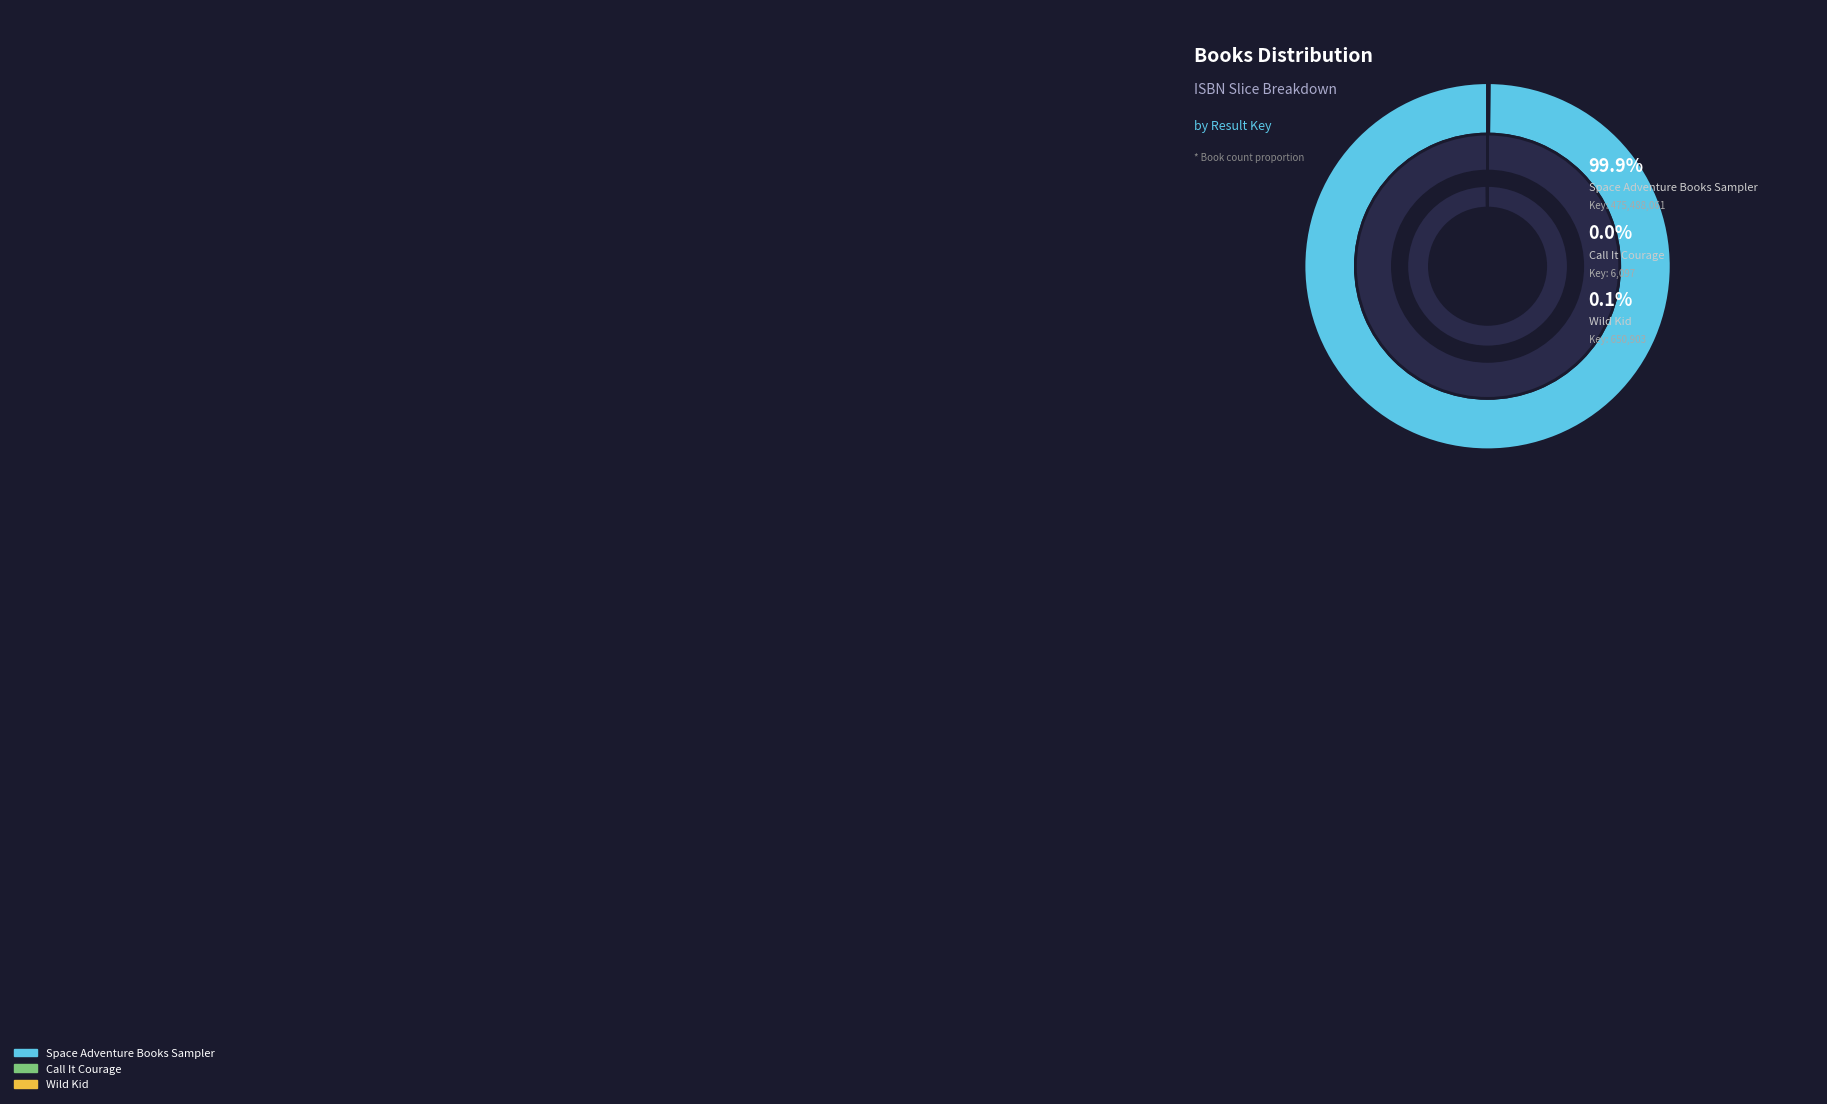

To the nearest percent, what is the average slice percentage?

33%